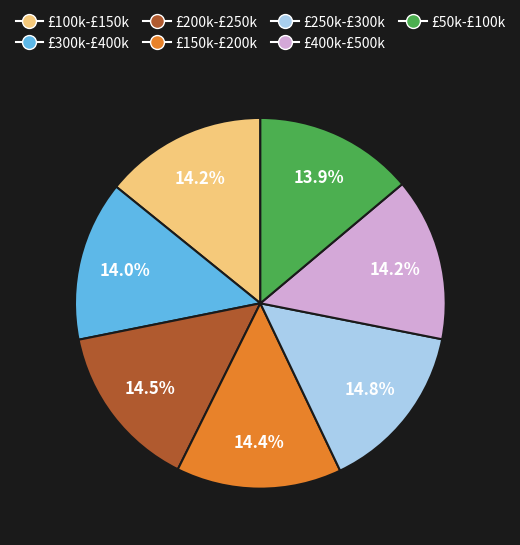

Does any single category account for the majority?

No